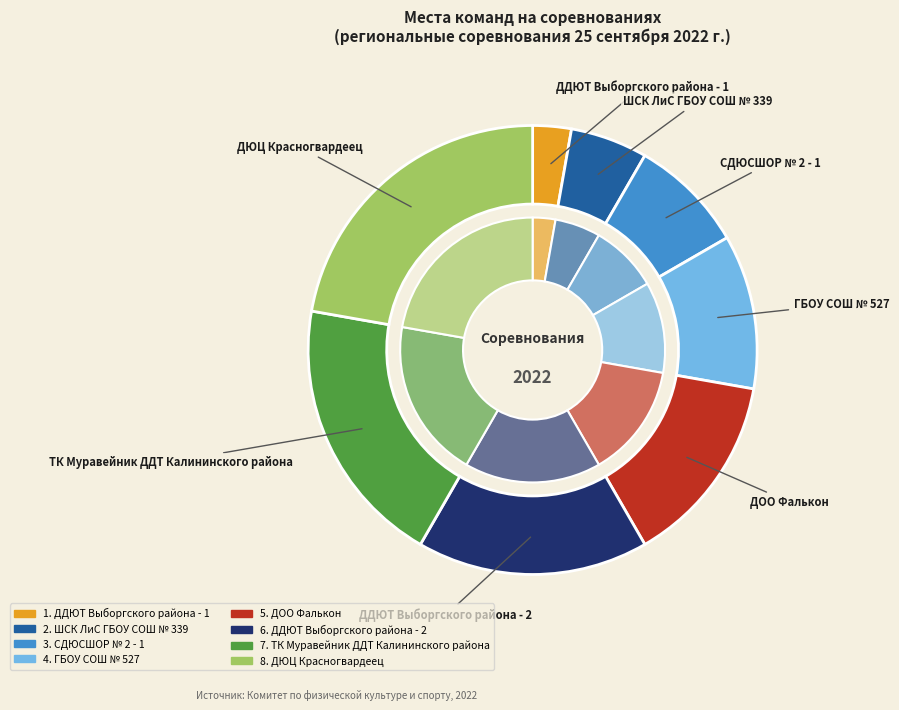

Rank the categories by value from lowest to highest.

ДДЮТ Выборгского района - 1, ШСК ЛиС ГБОУ СОШ № 339, СДЮСШОР № 2 - 1, ГБОУ СОШ № 527, ДОО Фалькон, ДДЮТ Выборгского района - 2, ТК Муравейник ДДТ Калининского района, ДЮЦ Красногвардеец